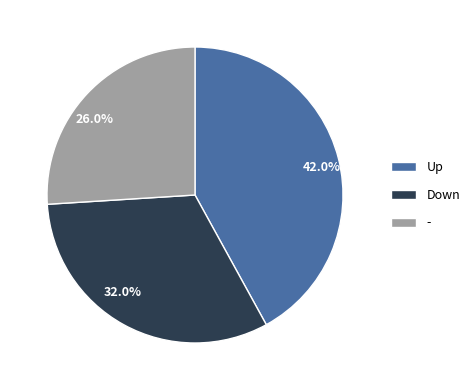

Is there any slice that represents more than half of the pie?

No